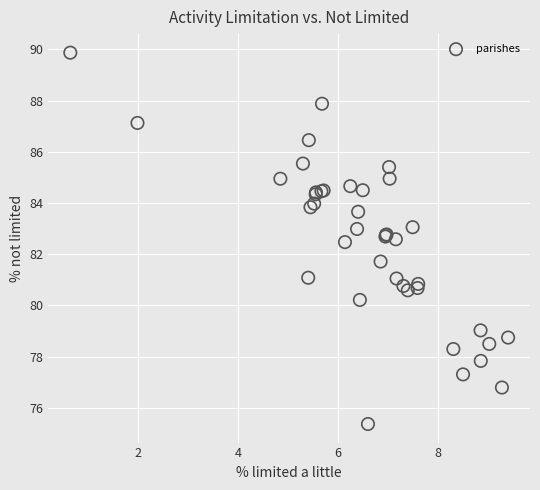

What Y value in the scatter plot is closest to 82?

81.7